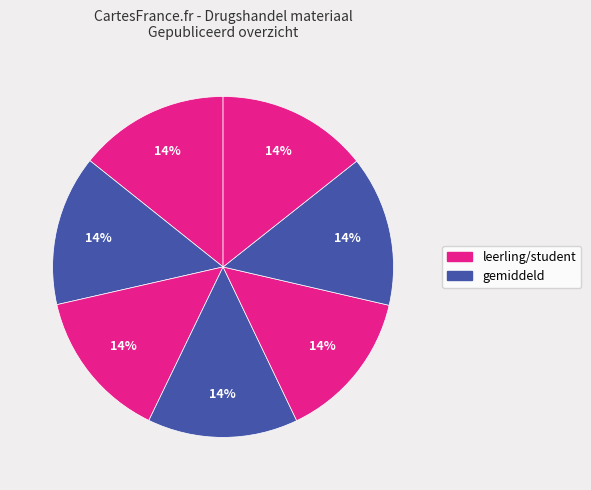

How many slices are in this pie chart?

7